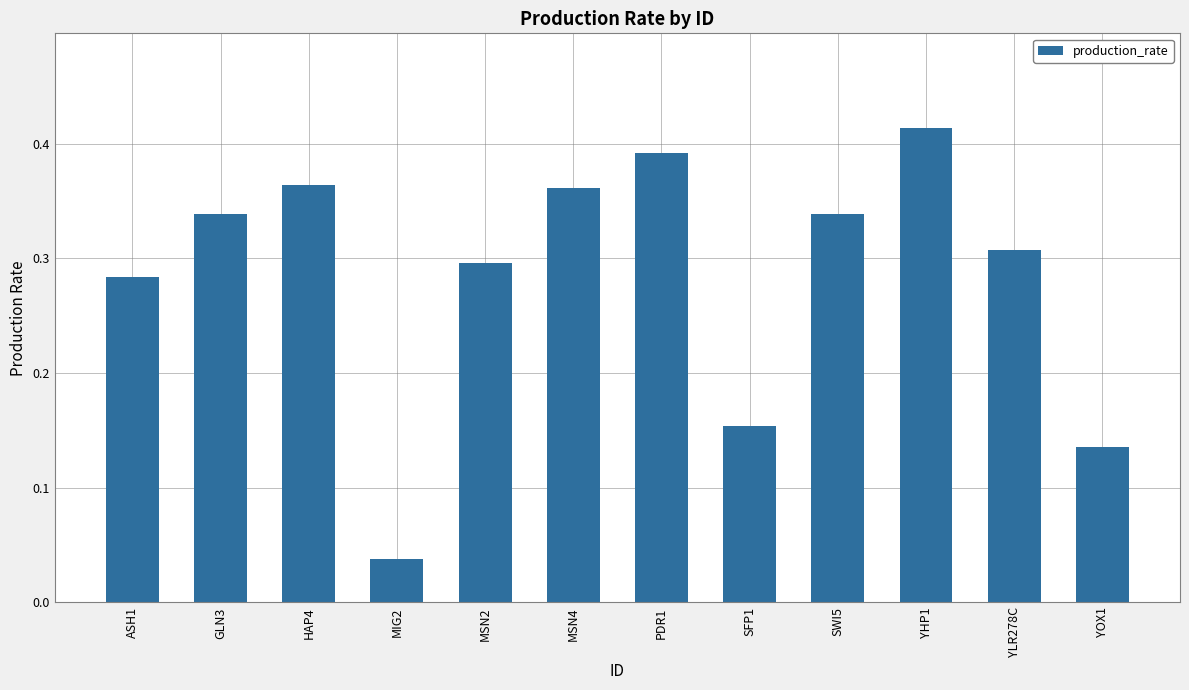

Which category has the highest value across all series?

YHP1